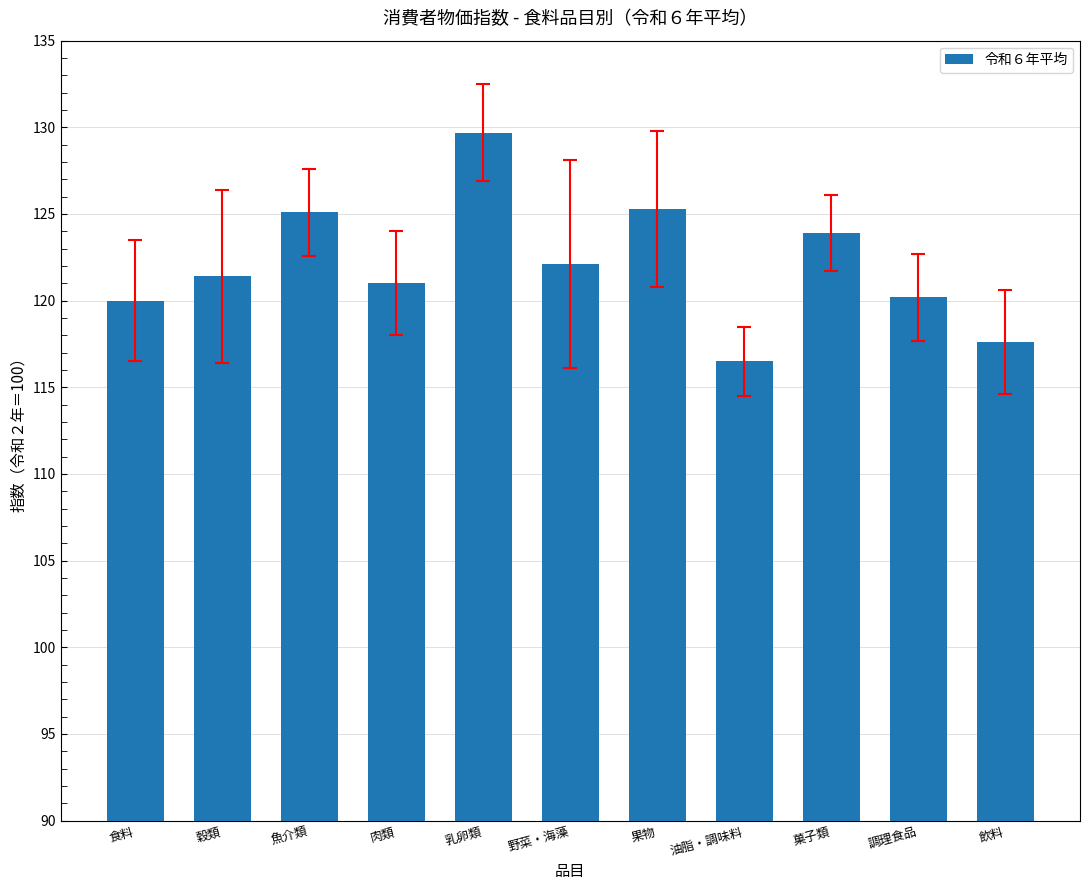

The value at 油脂・調味料 is 202.5. True or false?

False